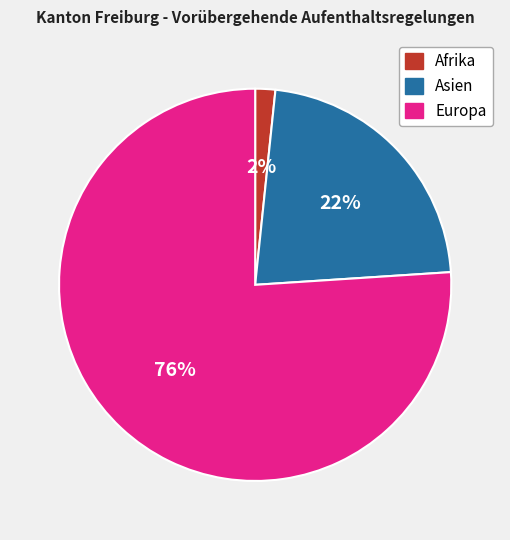

Which has a higher value, Europa or Asien?

Europa